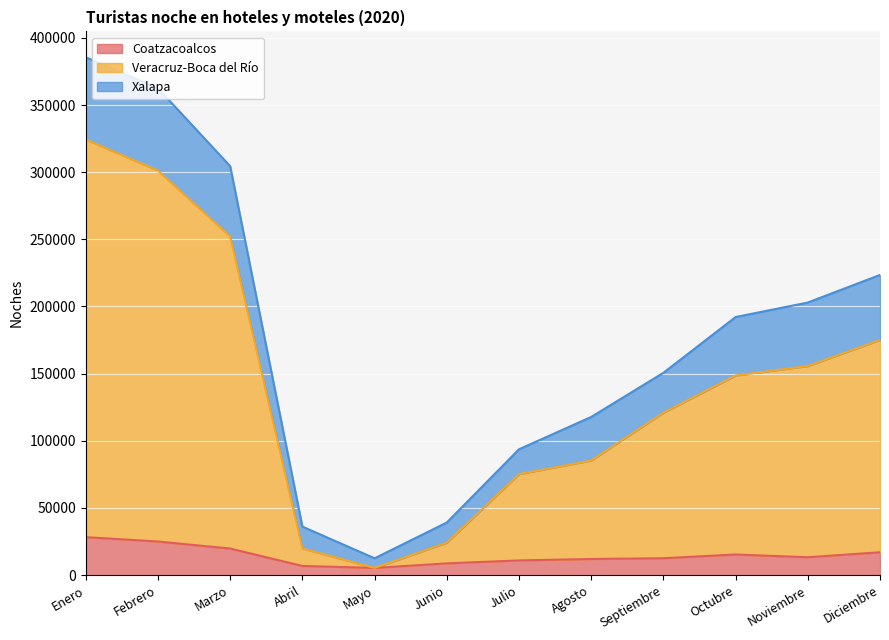

Where is the first local minimum for Veracruz-Boca del Río?

Mayo